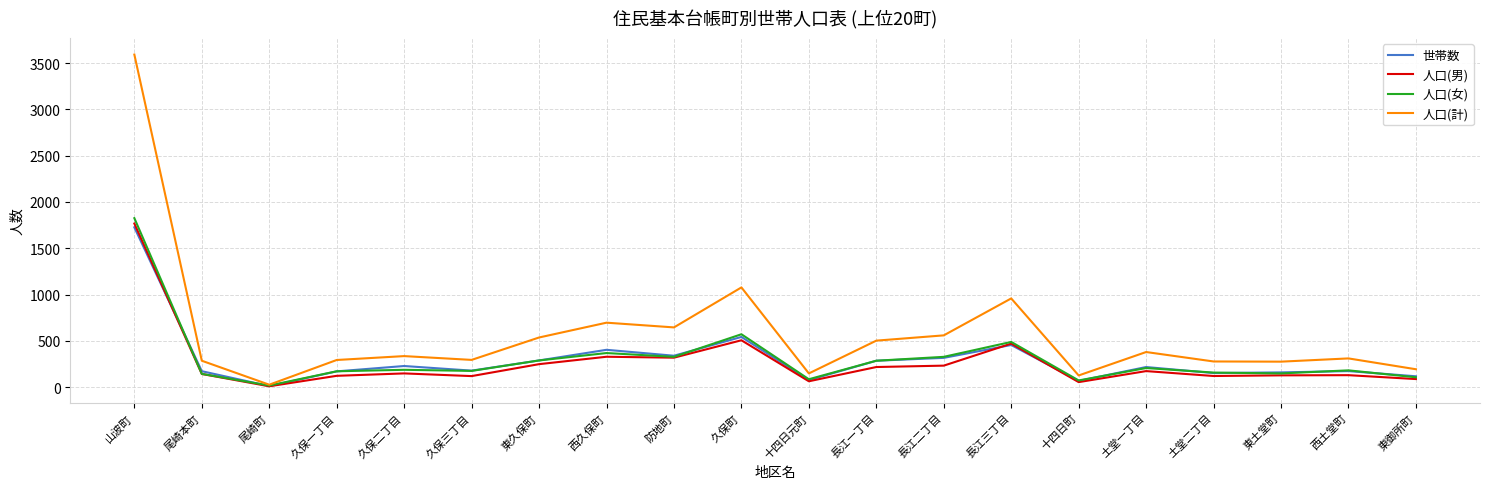

In 人口(計), how many points are higher than both neighbors (excluding endpoints)?

6